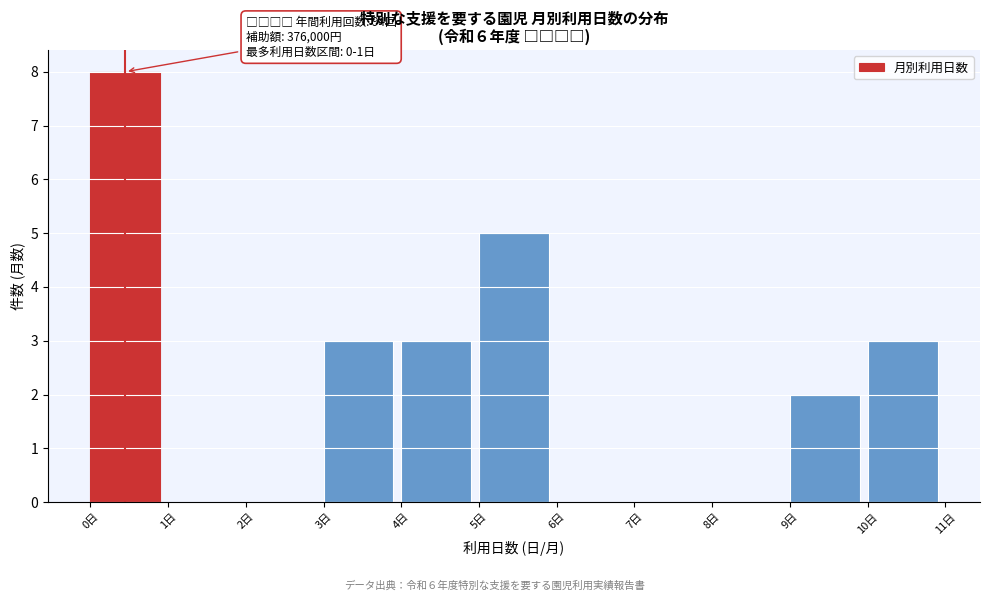

Which range on the x-axis has the tallest bar?

0 to 1